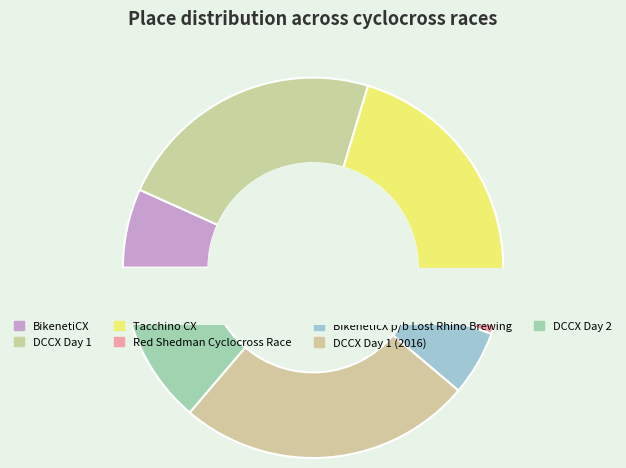

Does any single category account for the majority?

No